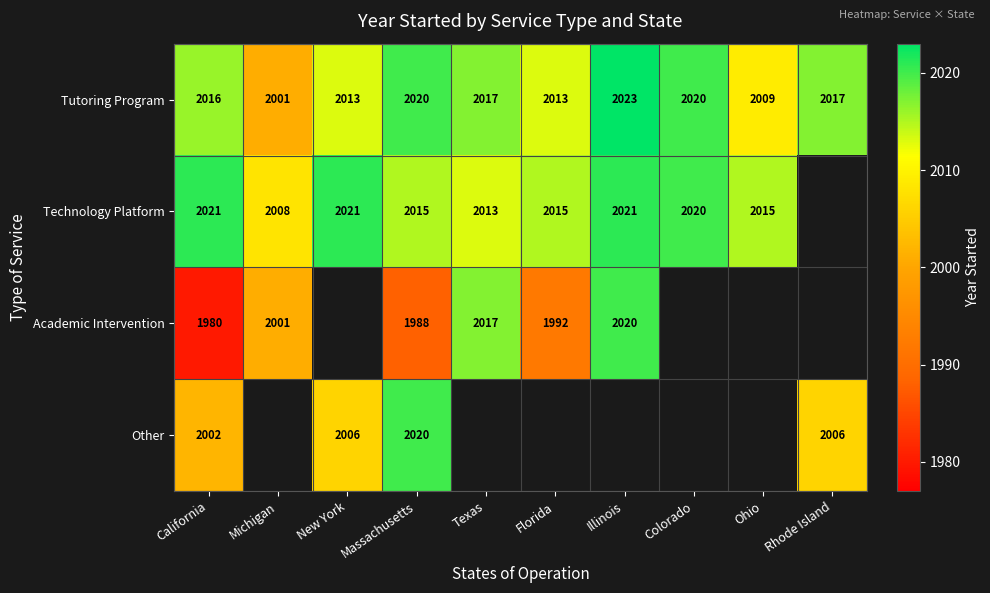

Which has a higher value, New York or Texas?

Texas